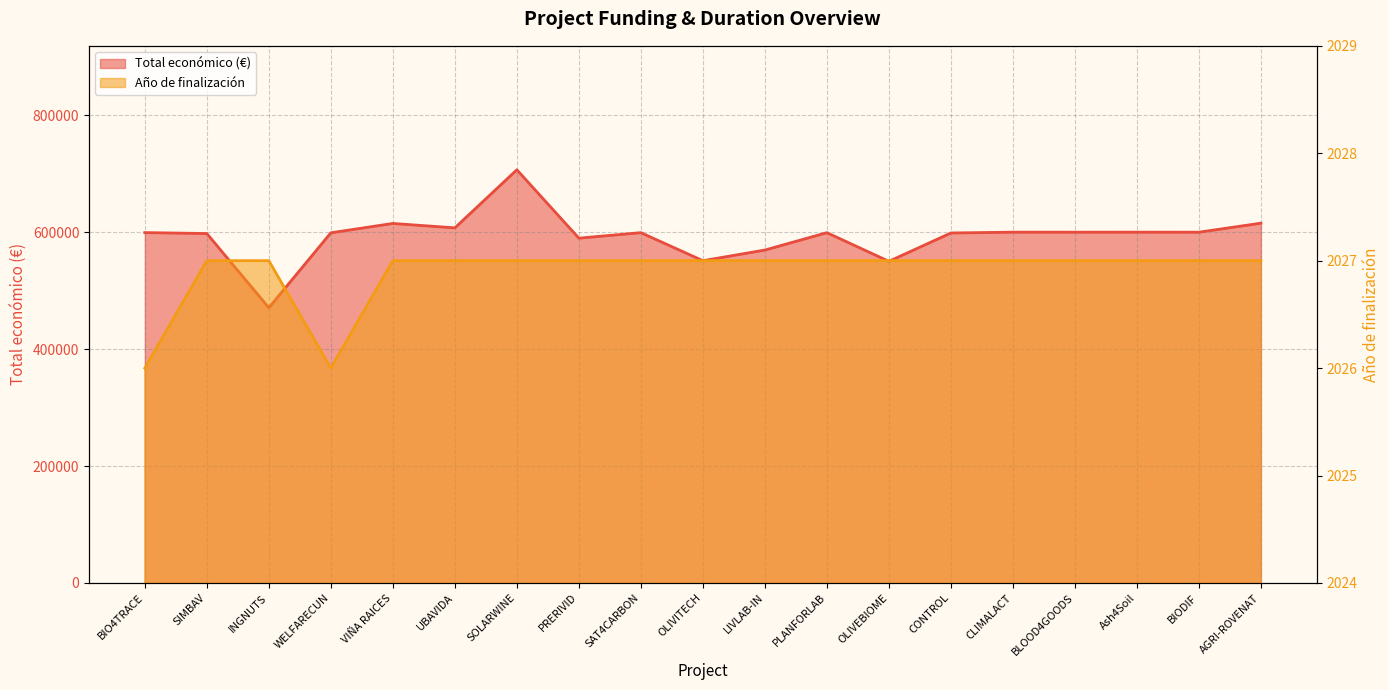

Where is Año de finalización nearest to the value 2026?

BIO4TRACE